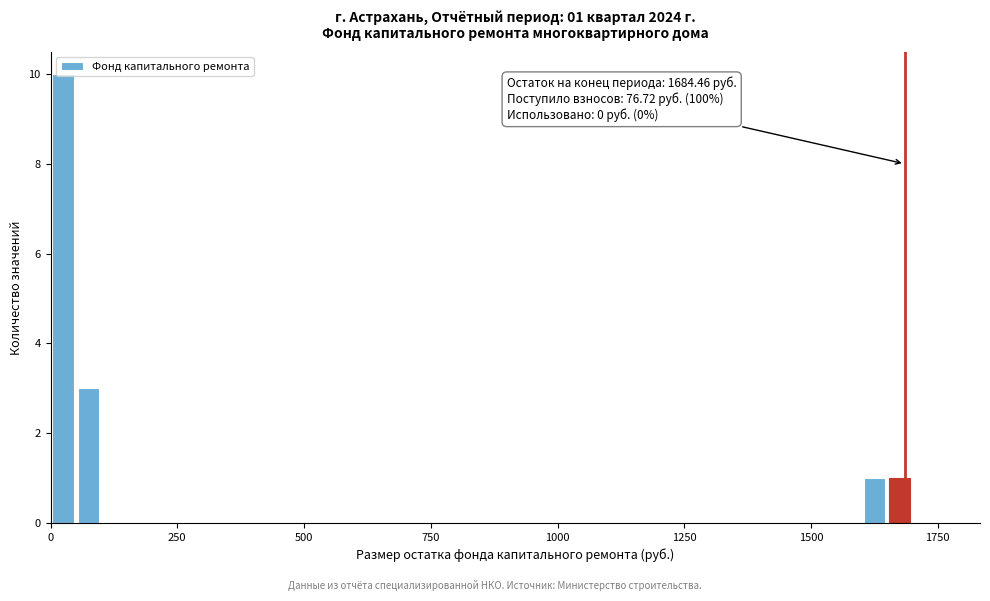

Read against the x-axis, roughly where is the centre of the tallest bar?

50